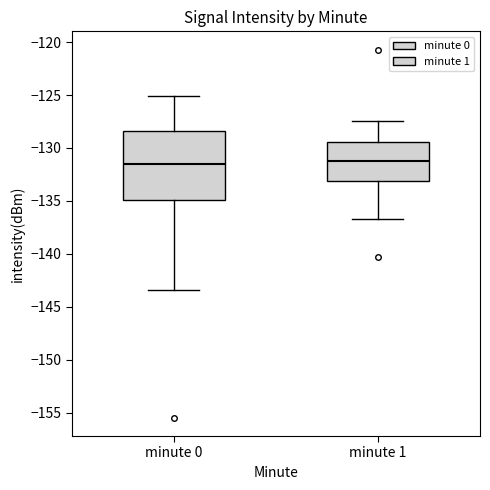

Reading left to right, transcribe this box plot: for each box, give where its median line is, the range the box spans, and where its two whiskers end, as read against the y-axis. The values are not printed on the chart, so give them approximately, as read against the axis.

minute 0: median -131.5, box -135.0 to -128.5, whiskers -143.5 to -125.0
minute 1: median -131.5, box -133.0 to -129.5, whiskers -136.5 to -127.5